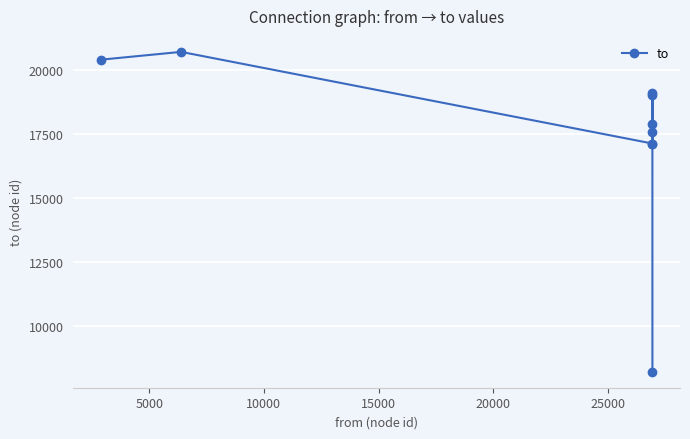

True or false: the data has more than 2 interior local peaks.

True